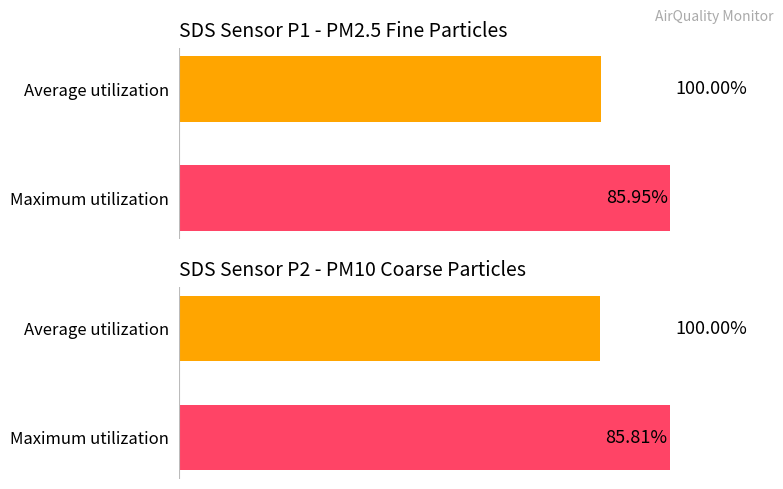

Which series has the largest range (max minus min)?

SDS_P2